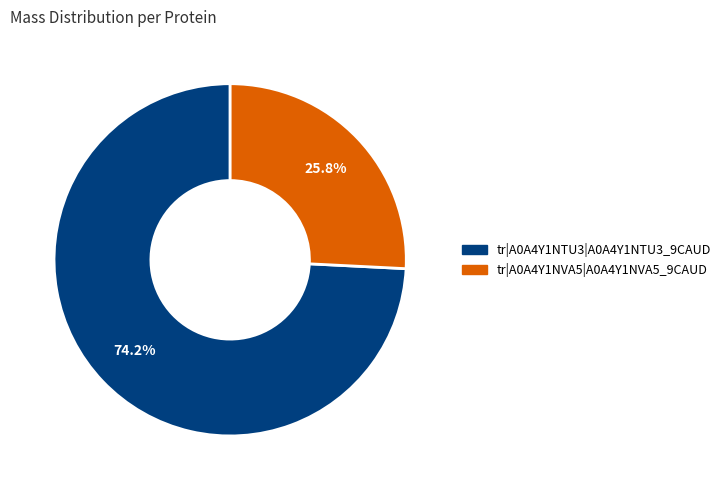

Do tr|A0A4Y1NVA5|A0A4Y1NVA5_9CAUD and tr|A0A4Y1NTU3|A0A4Y1NTU3_9CAUD together represent more than half of the pie?

Yes